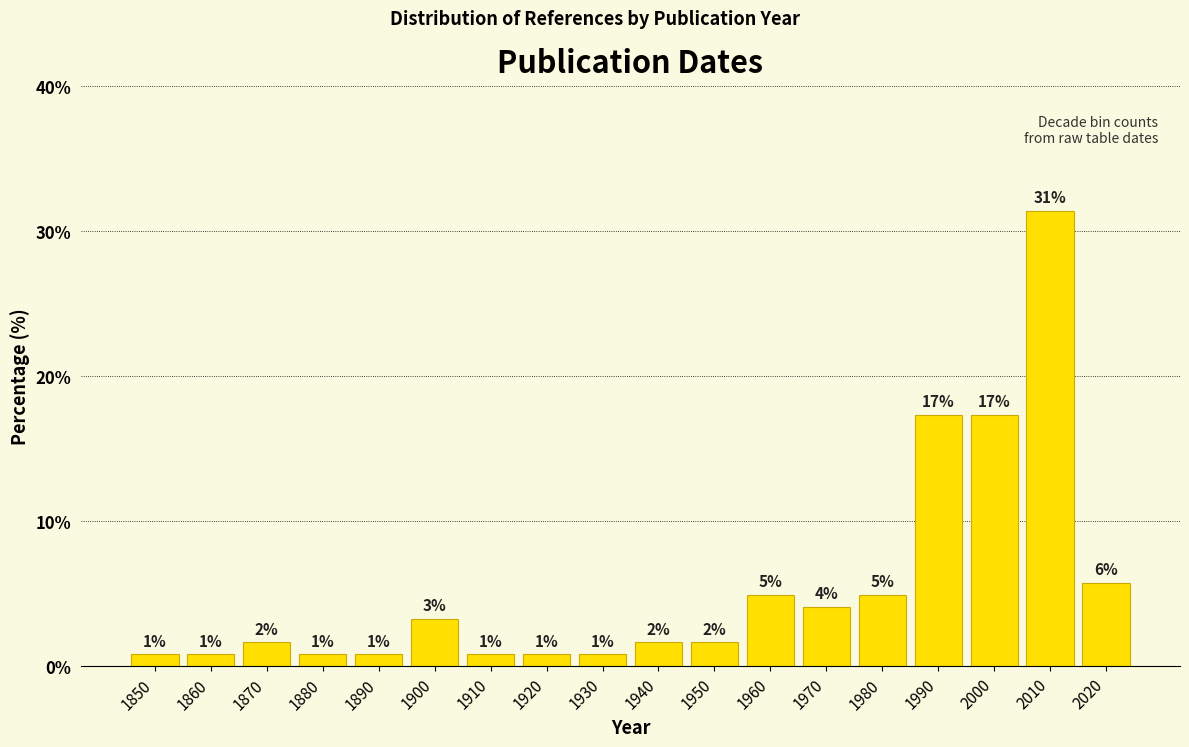

How many bars are there in total?

18